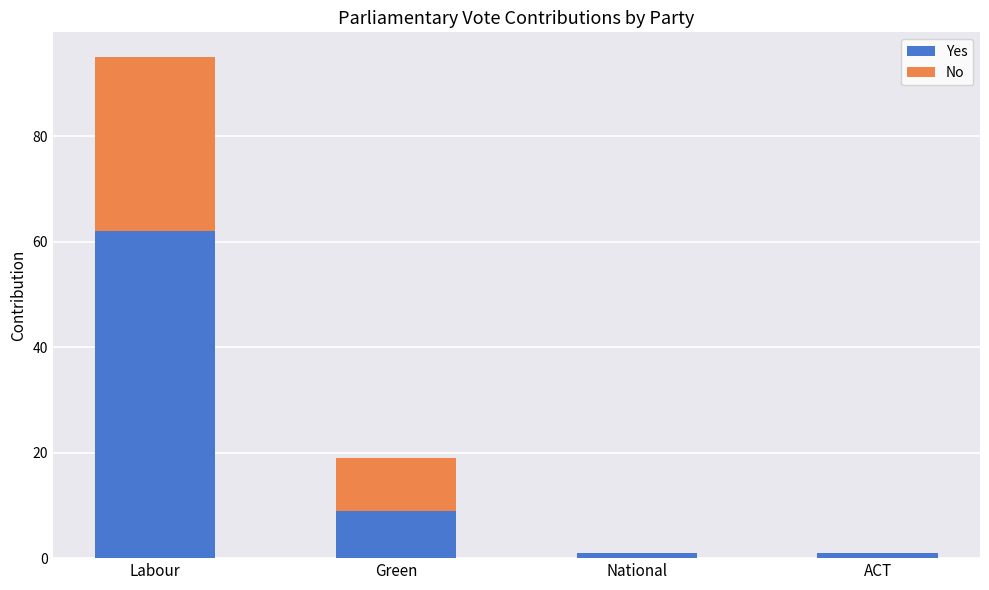

At which label does Yes reach its peak?

Labour